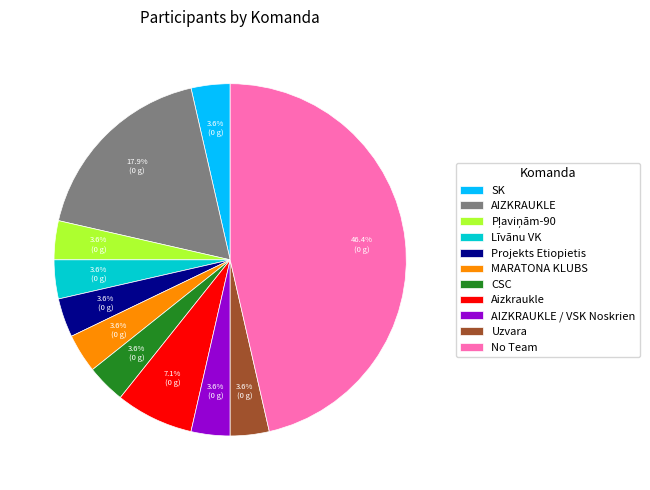

Which category has the biggest portion of the pie?

No Team